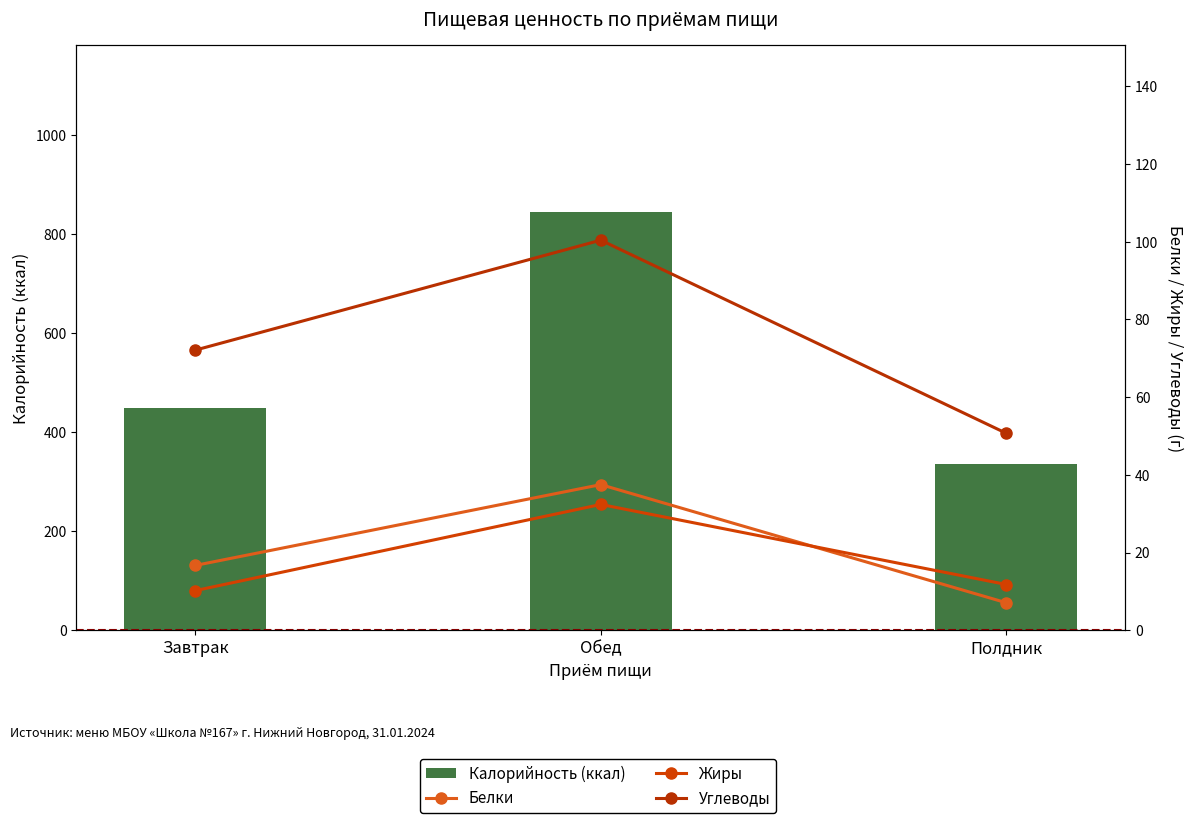

How many groups of bars are there?

3